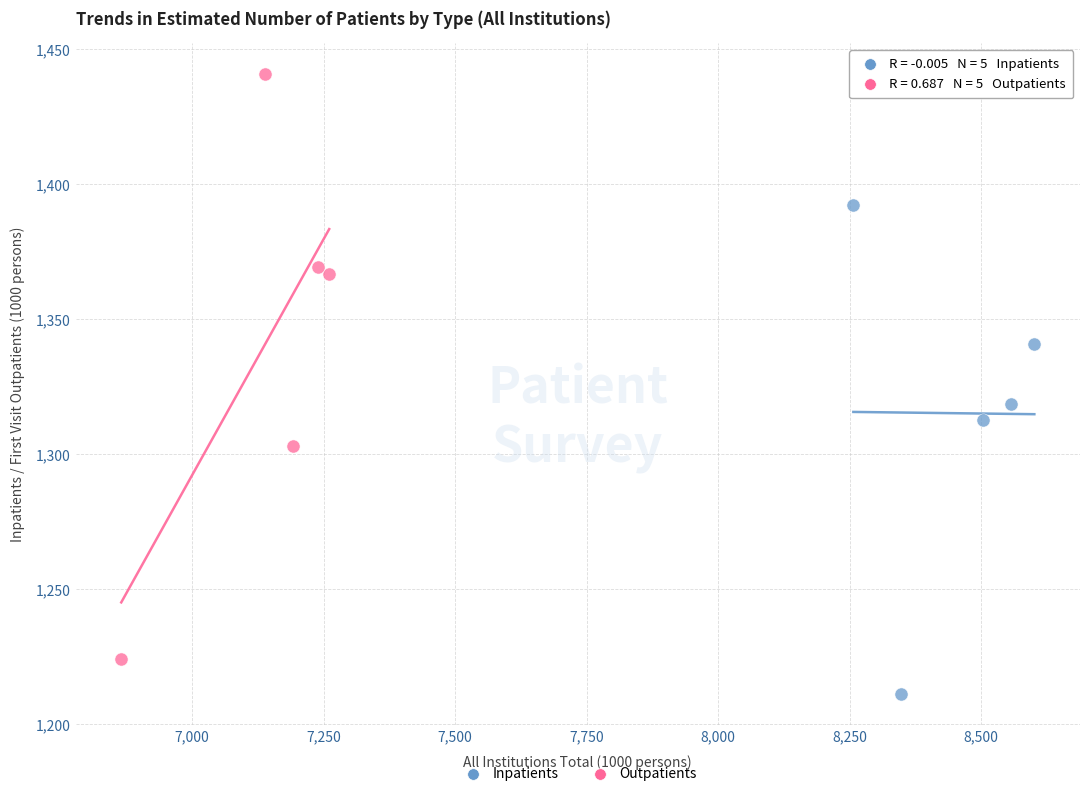

What are all the series names shown in the legend?

Inpatients, Outpatients